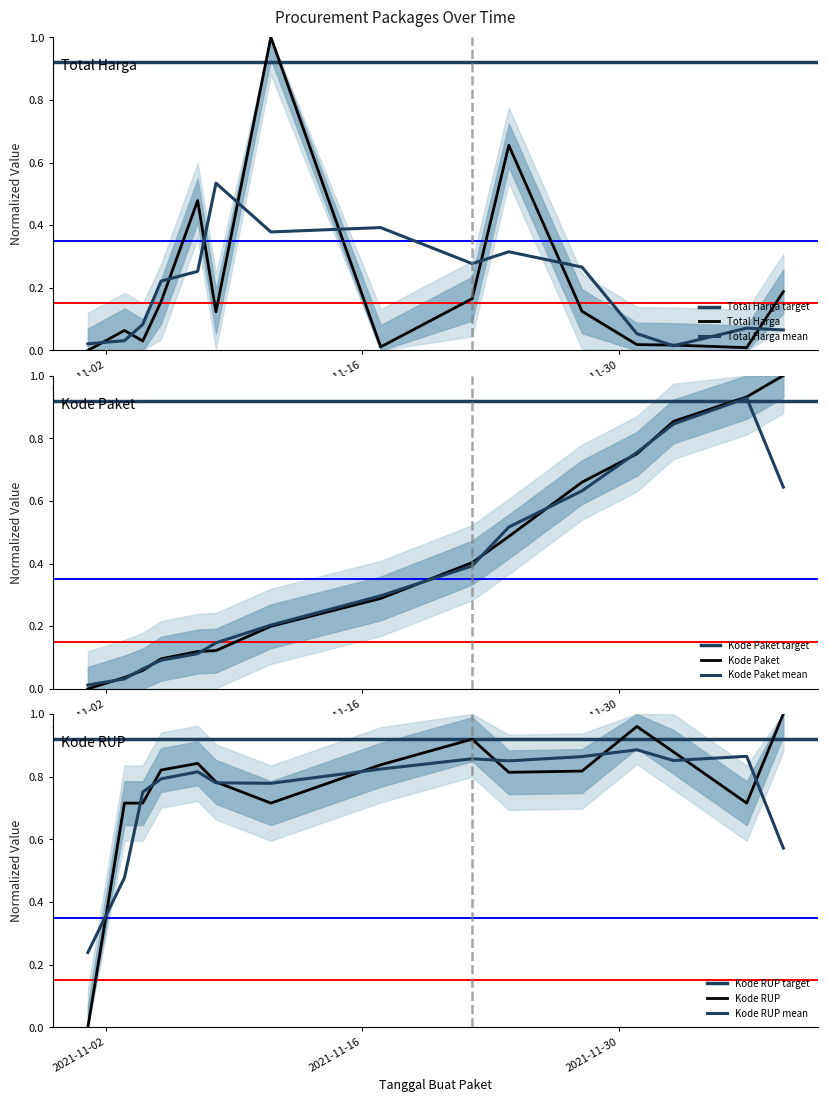

Where do Total Harga and Kode Paket first cross each other?

2021-11-03 and 2021-11-04